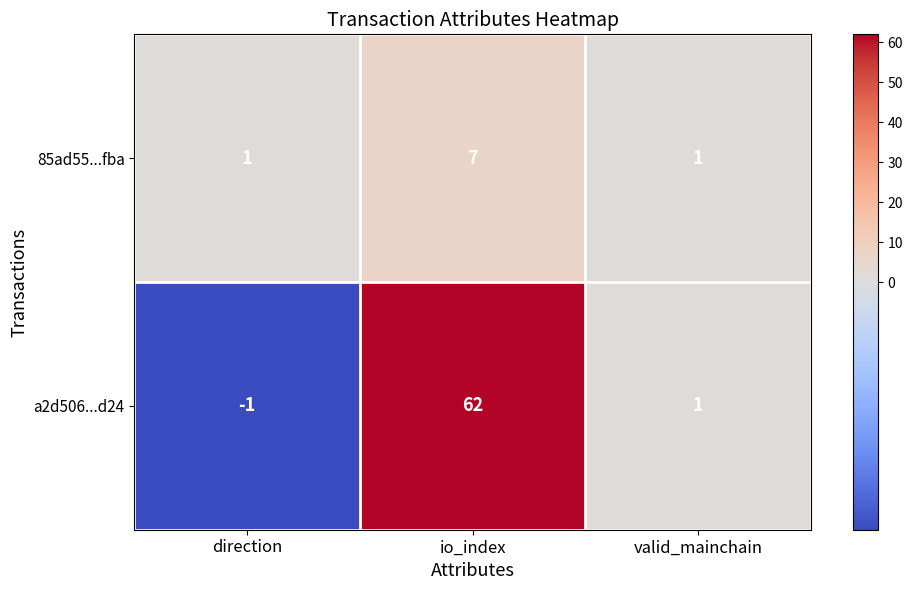

True or false: a2d506...d24 has a value of 62 at io_index.

True